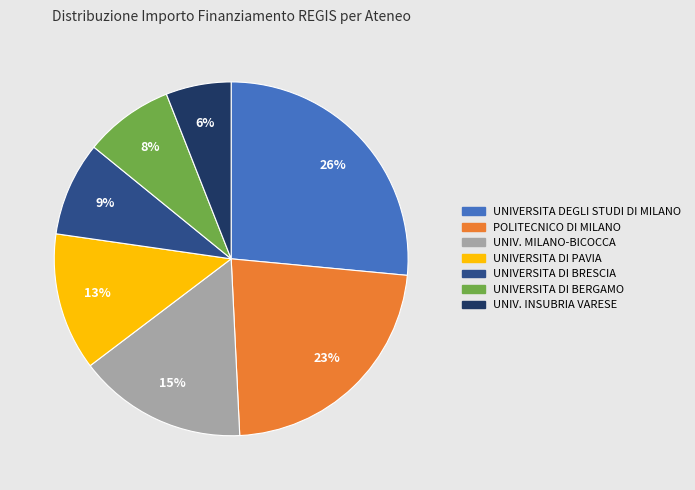

To the nearest percent, what is the average slice percentage?

14%